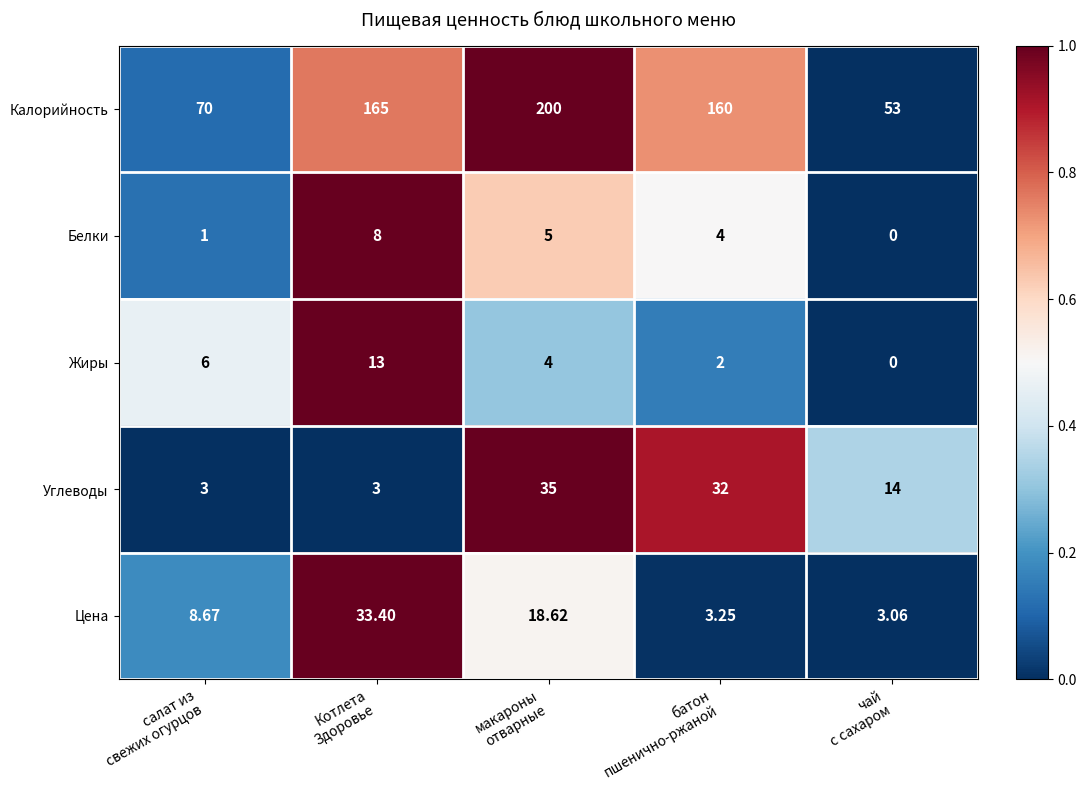

Rank the series by their maximum value, from lowest to highest.

Белки, Жиры, Цена, Углеводы, Калорийность